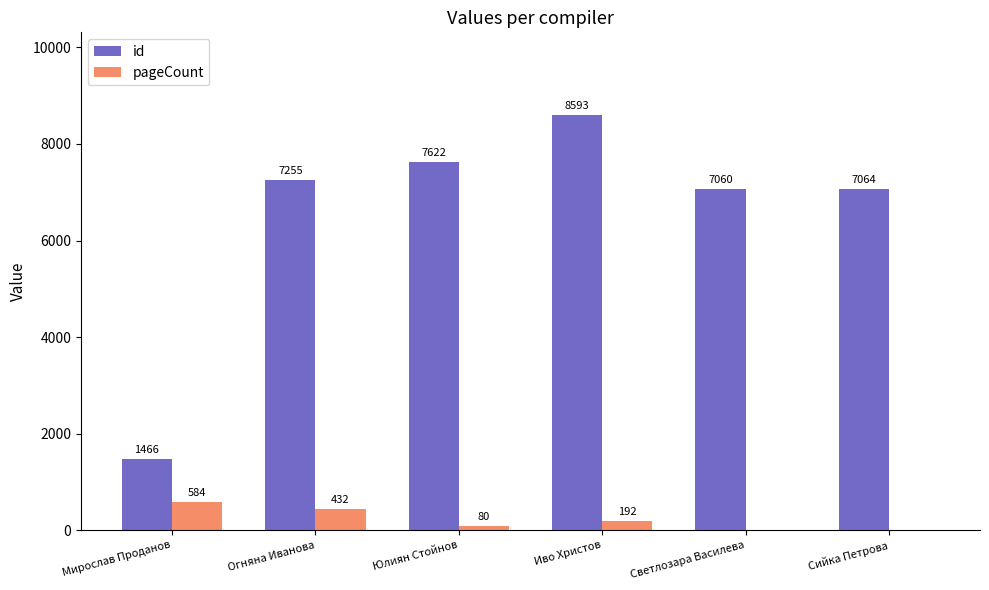

Which series has the largest total across all categories?

id